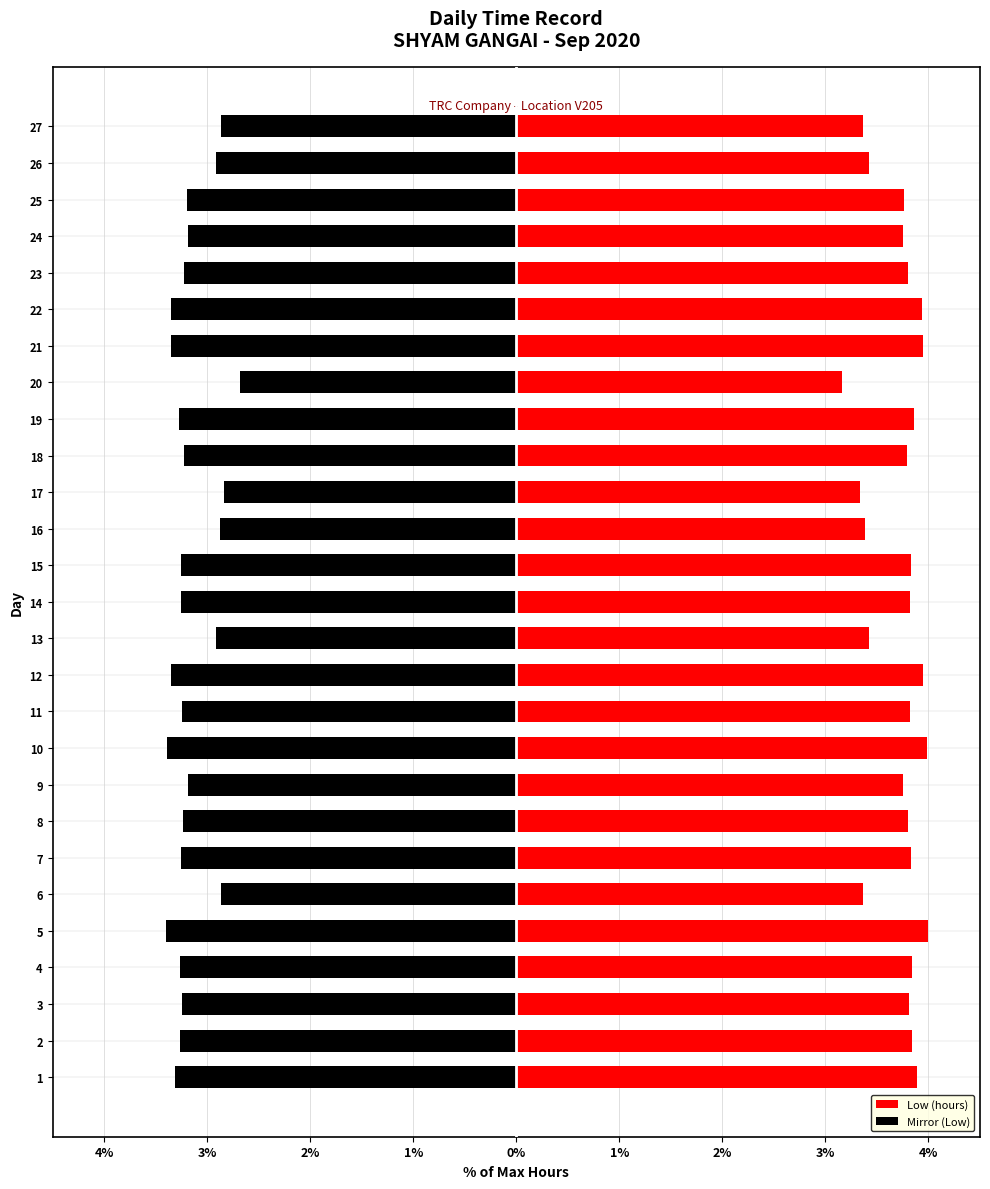

What are all the series names shown in the legend?

Low (hours), Mirror (Low)